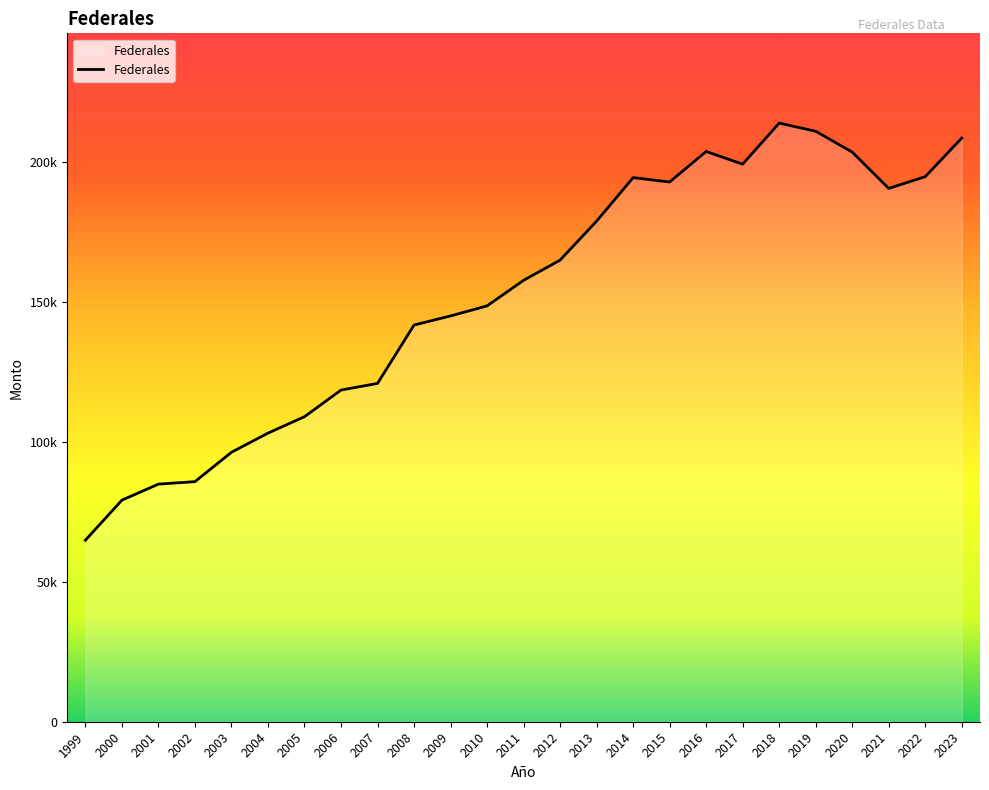

Does the chart display data point markers on the line(s)?

No